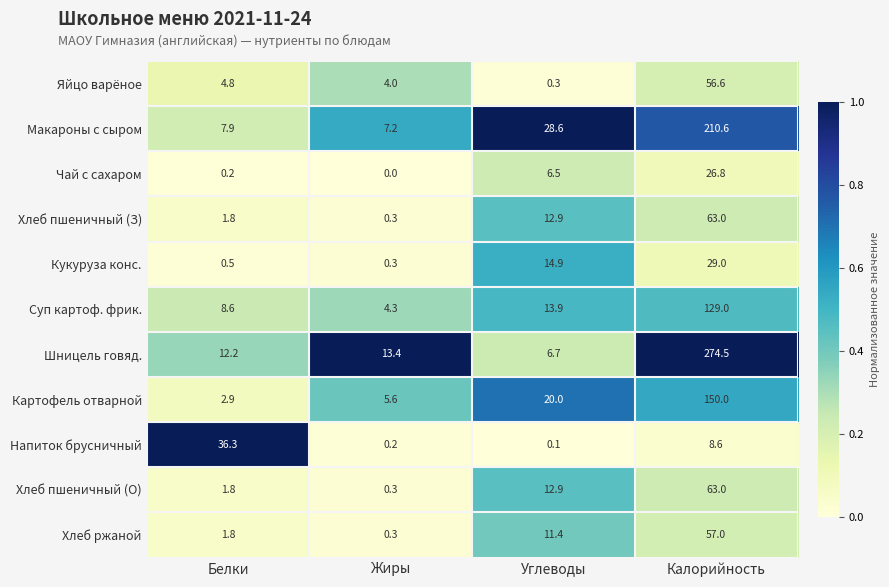

True or false: Хлеб ржаной has a value of 0.6 at Белки.

False